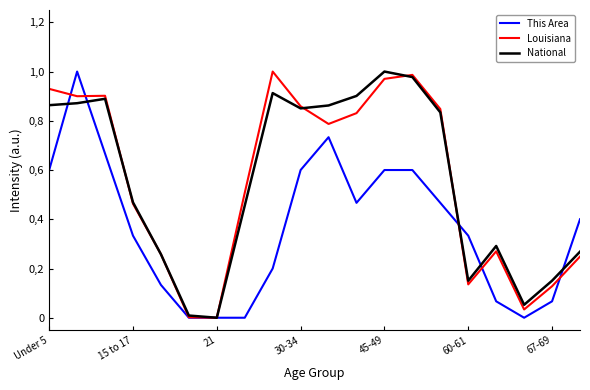

Does the chart display data point markers on the line(s)?

No